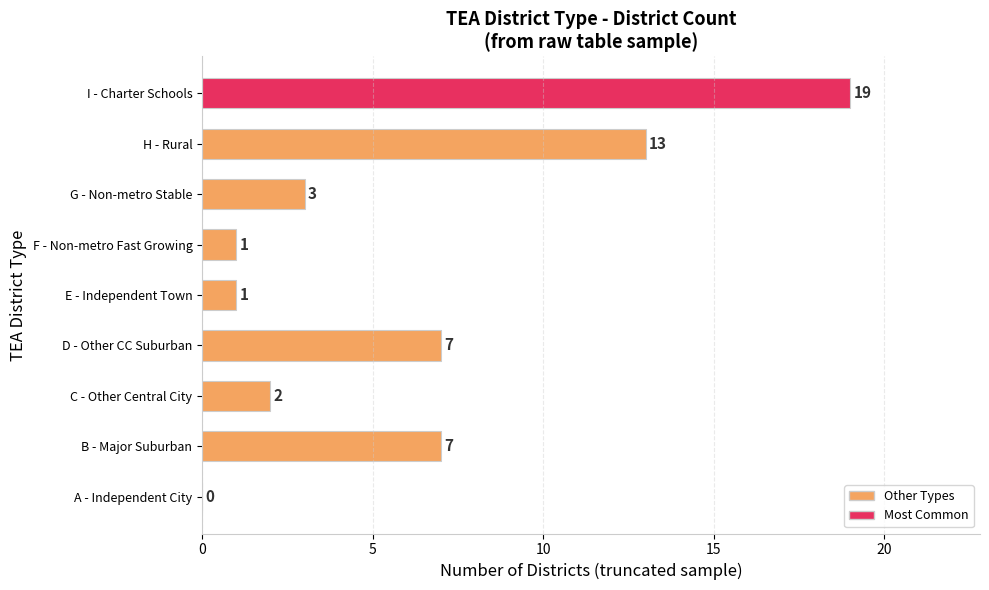

Reading top to bottom, extract all data points from this chart.

I - Charter Schools=19	H - Rural=13	G - Non-metro Stable=3	F - Non-metro Fast Growing=1	E - Independent Town=1	D - Other CC Suburban=7	C - Other Central City=2	B - Major Suburban=7	A - Independent City=0